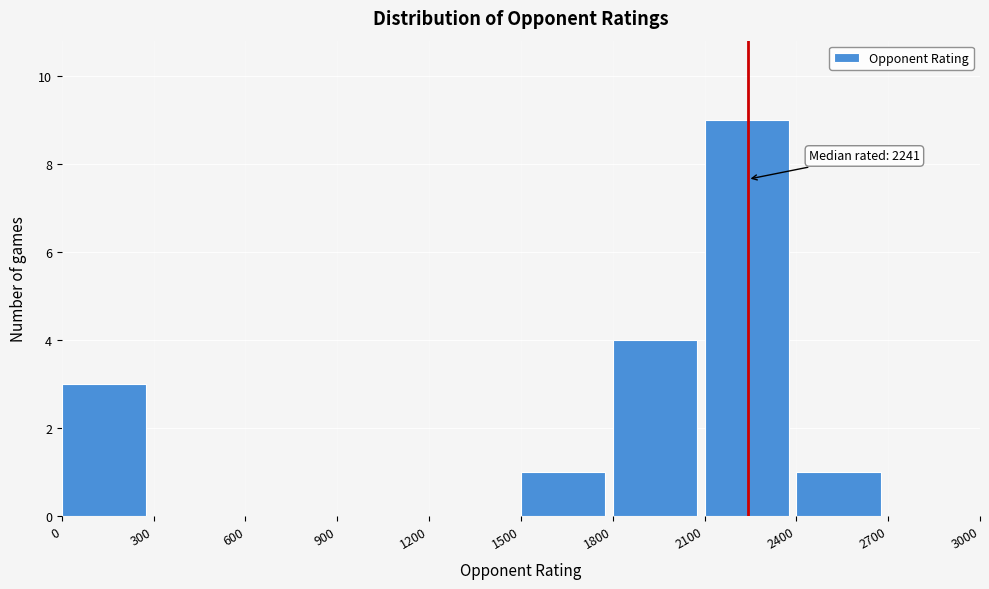

Which range on the x-axis has the tallest bar?

2100 to 2400